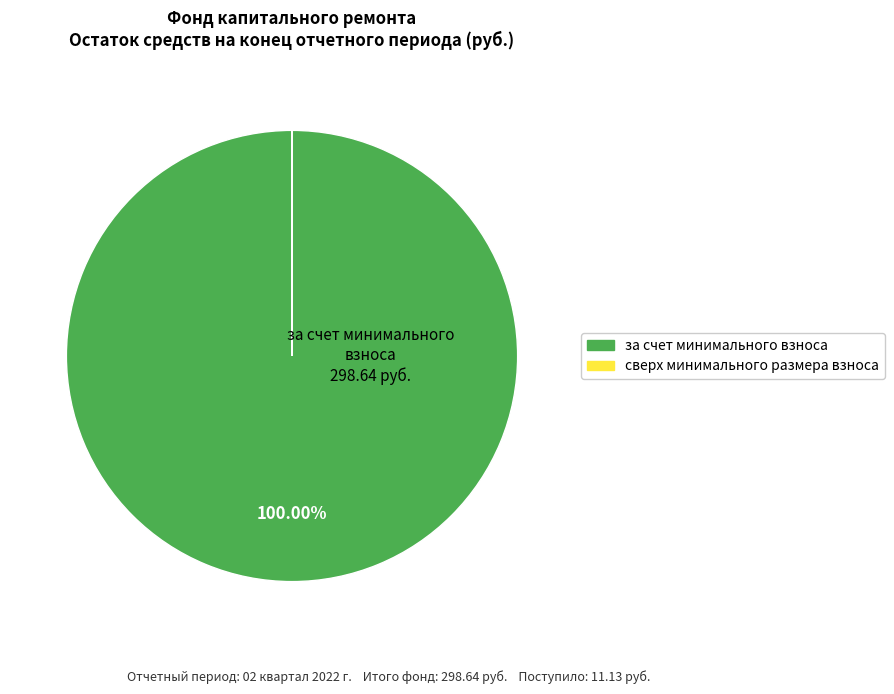

What is the largest slice in the pie chart?

за счет минимального взноса